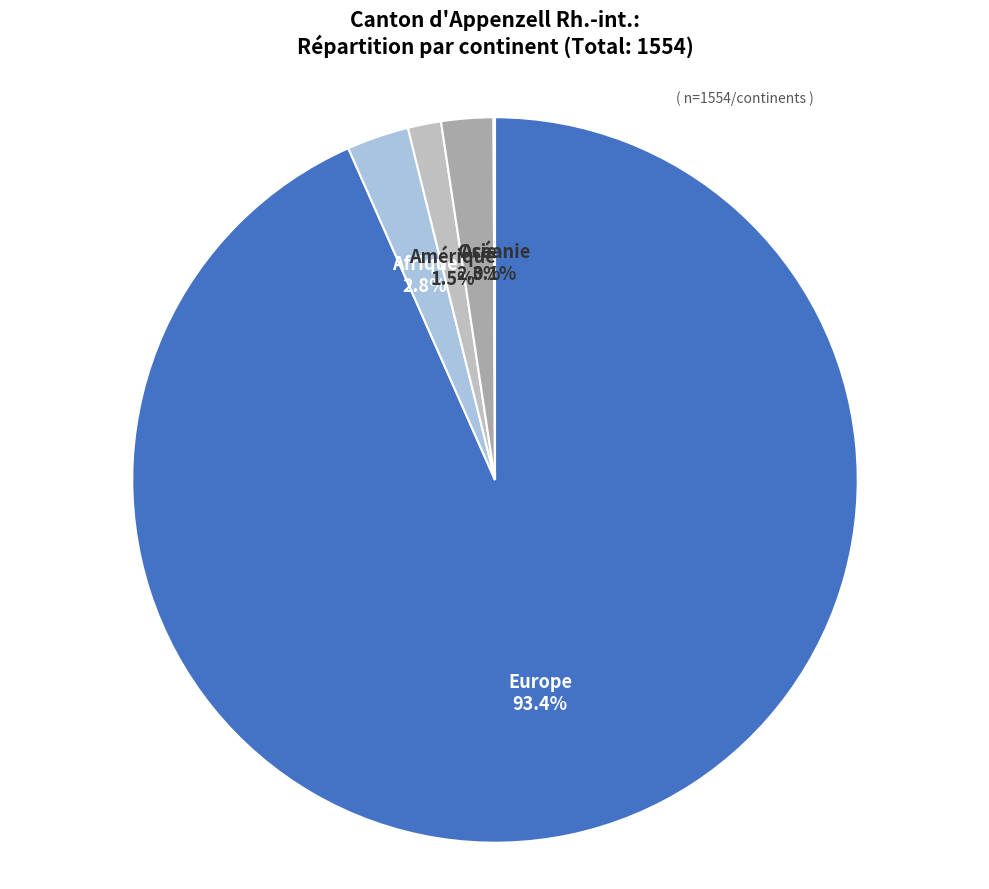

What is the ratio of the value at Afrique to the value at Asie?

1.2